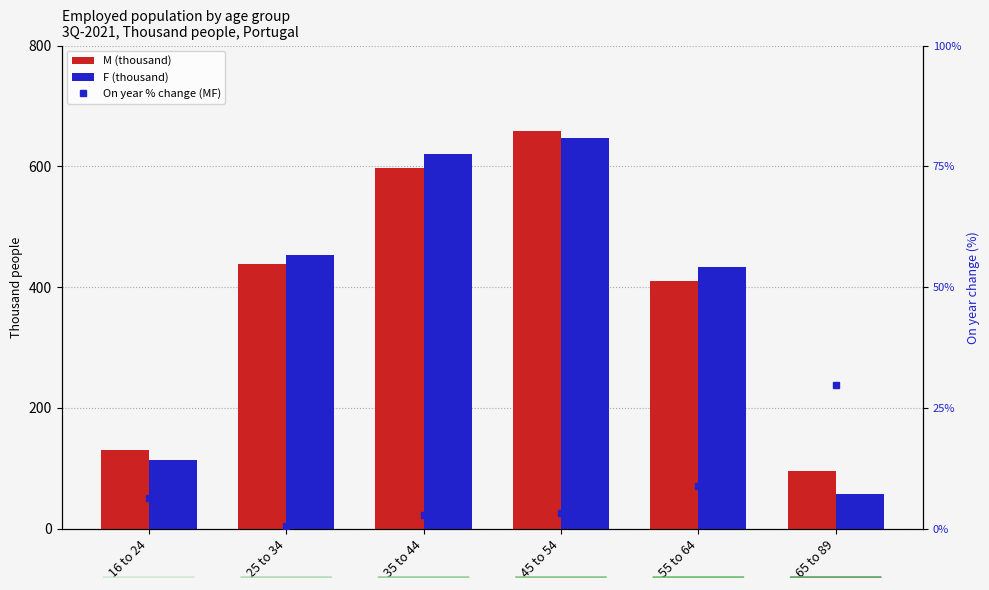

What is the value of the F bar at the 2nd from the left?

452.7